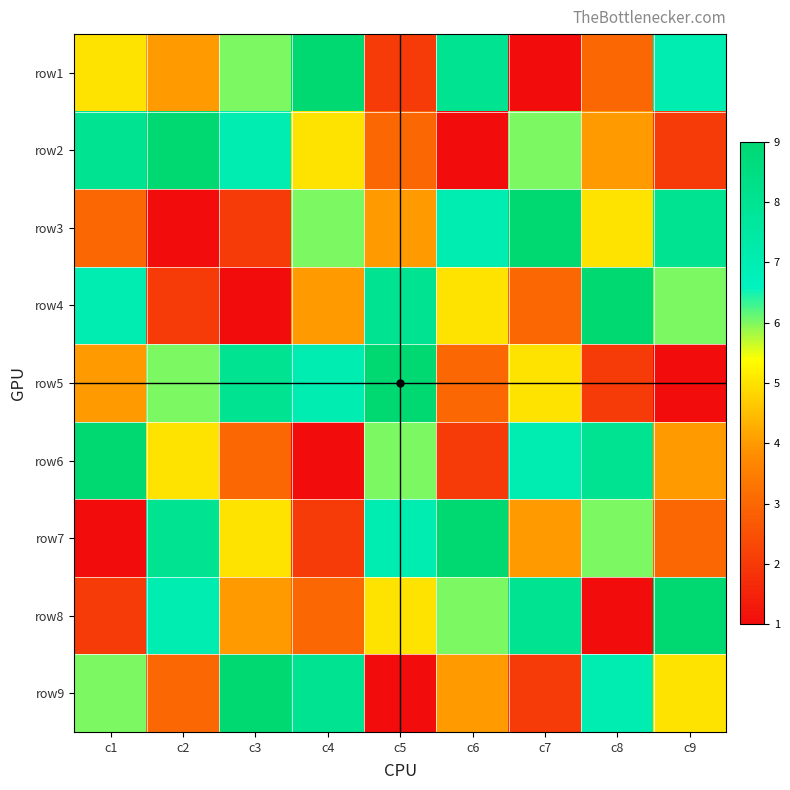

At which category is the sum across all series the highest?

c1